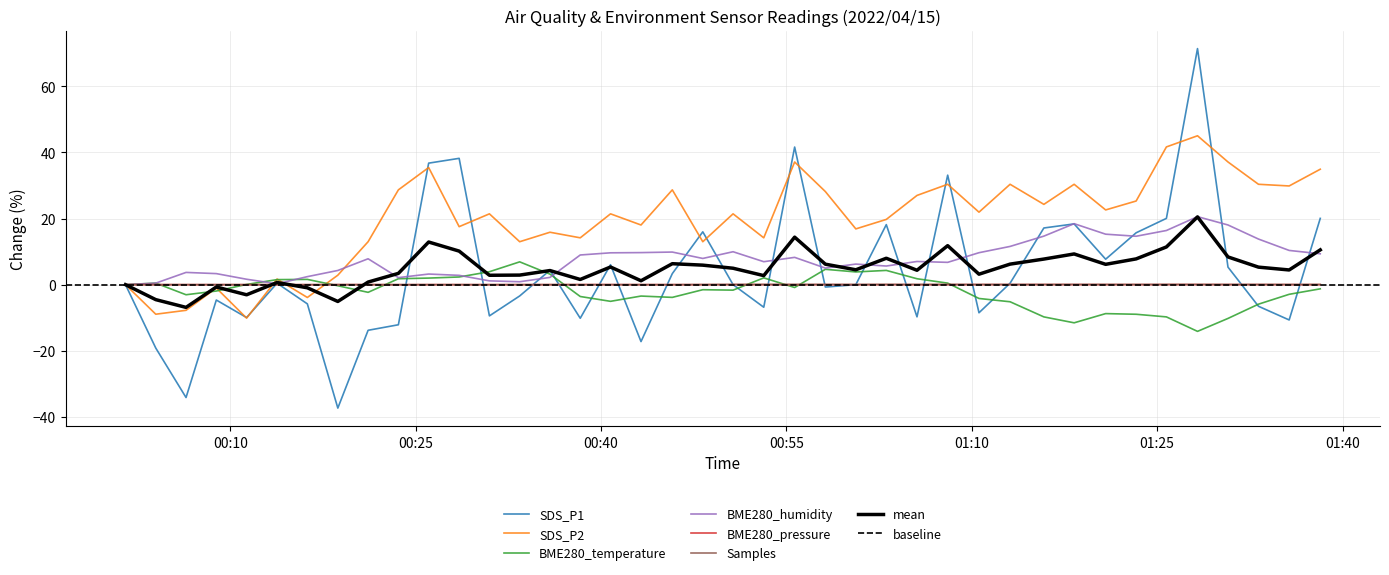

What is the highest value of the BME280_humidity series?

20.6